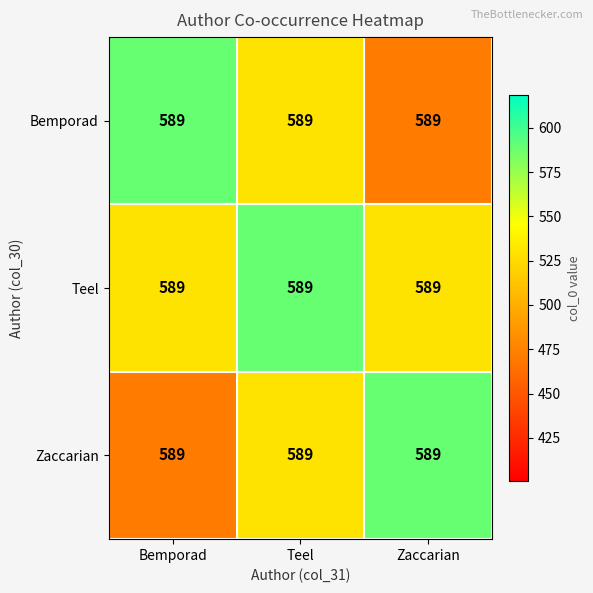

Is the value of Zaccarian at Zaccarian greater than the value of Teel at Teel?

No